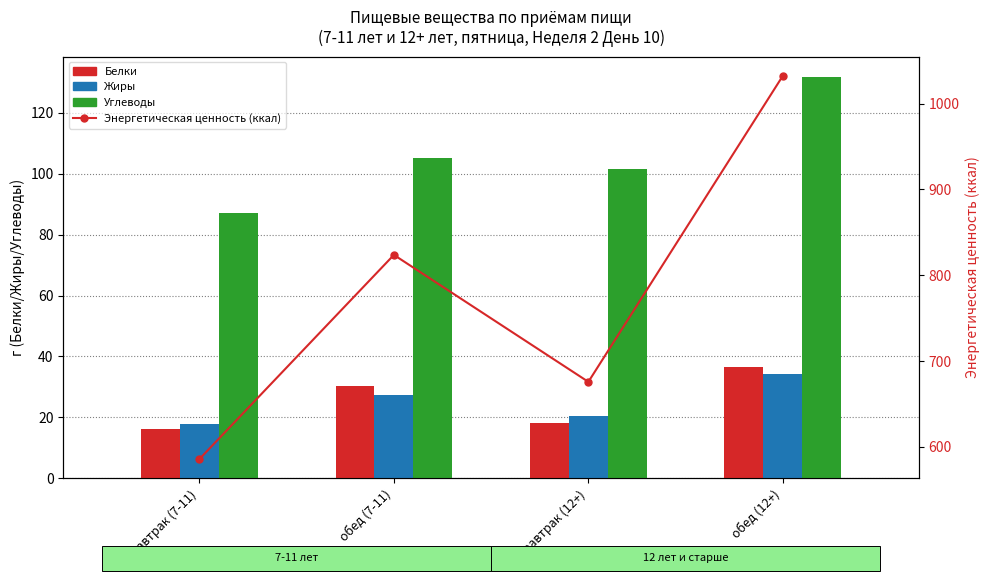

The value of Углеводы at обед (7-11) is 105.3. True or false?

True